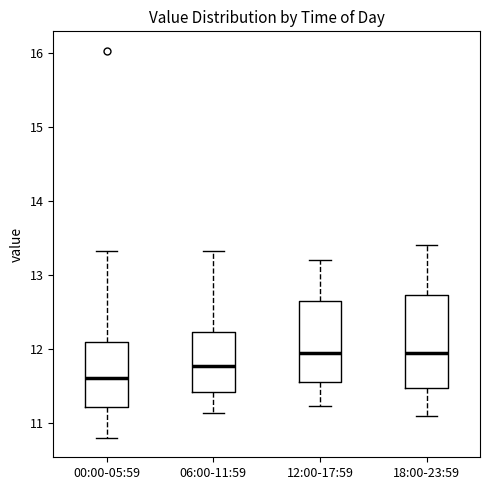

Comparing the boxes themselves (not the whiskers), which one is the tallest?

18:00-23:59